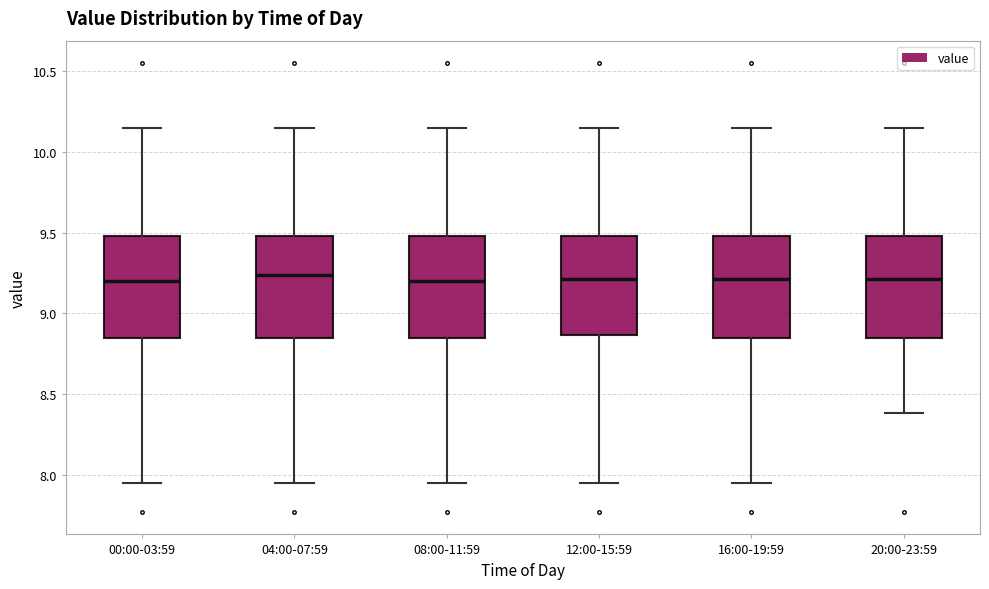

Reading left to right, read every box against the y-axis: the position of its median line, the range the box covers, and the ends of its whiskers. The values are not printed on the chart, so give them approximately, as read against the axis.

00:00-03:59: median 9.20, box 8.85 to 9.50, whiskers 7.95 to 10.15
04:00-07:59: median 9.25, box 8.85 to 9.50, whiskers 7.95 to 10.15
08:00-11:59: median 9.20, box 8.85 to 9.50, whiskers 7.95 to 10.15
12:00-15:59: median 9.20, box 8.85 to 9.50, whiskers 7.95 to 10.15
16:00-19:59: median 9.20, box 8.85 to 9.50, whiskers 7.95 to 10.15
20:00-23:59: median 9.20, box 8.85 to 9.50, whiskers 8.40 to 10.15